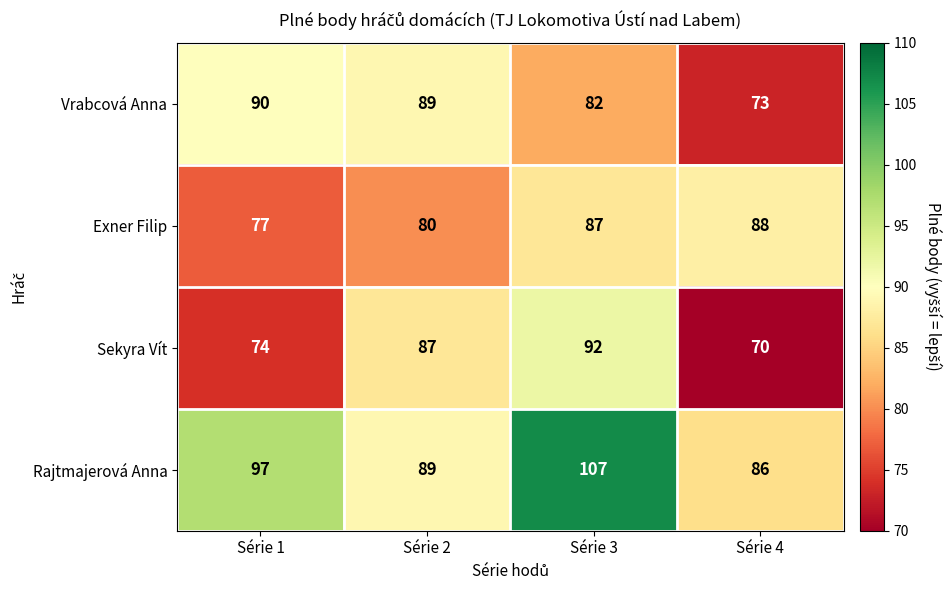

What is the spread (max minus min) of values at Série 2?

9